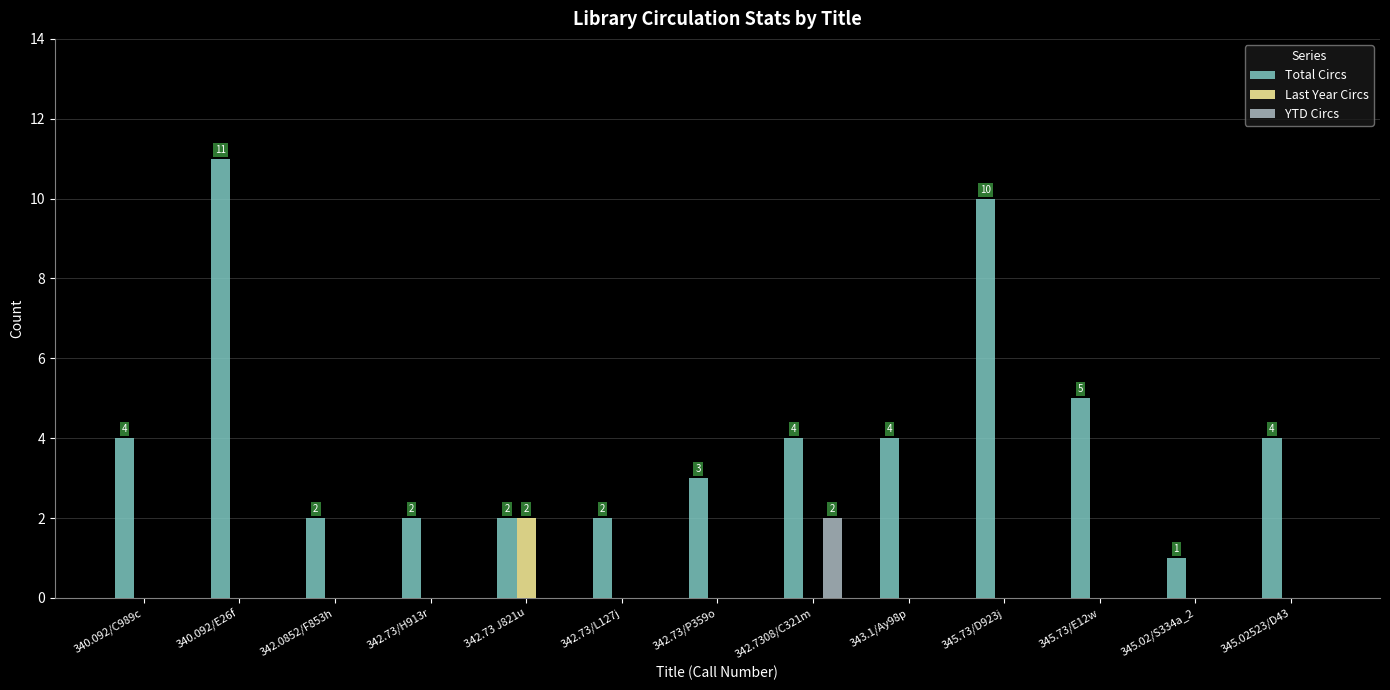

Between 340.092/C989c and 342.7308/C321m, which series saw the biggest shift?

YTD Circs